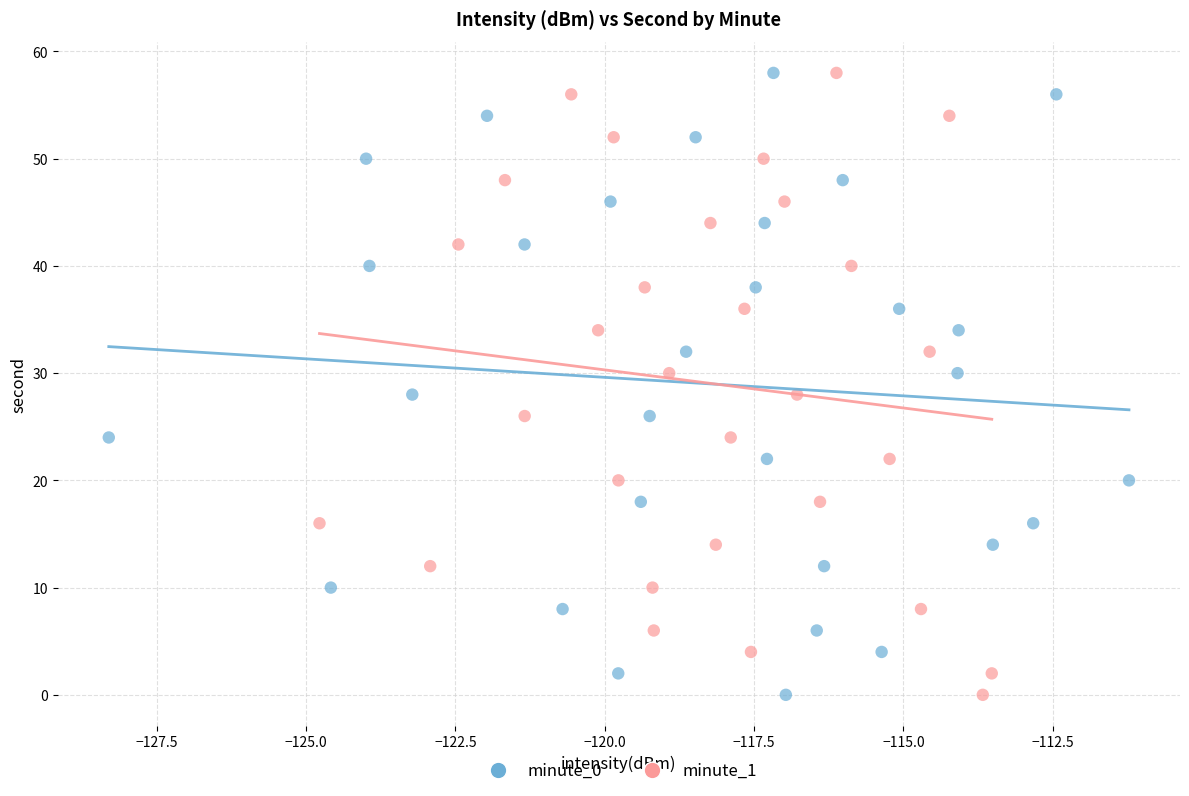

What are all the series names shown in the legend?

minute_0, minute_1